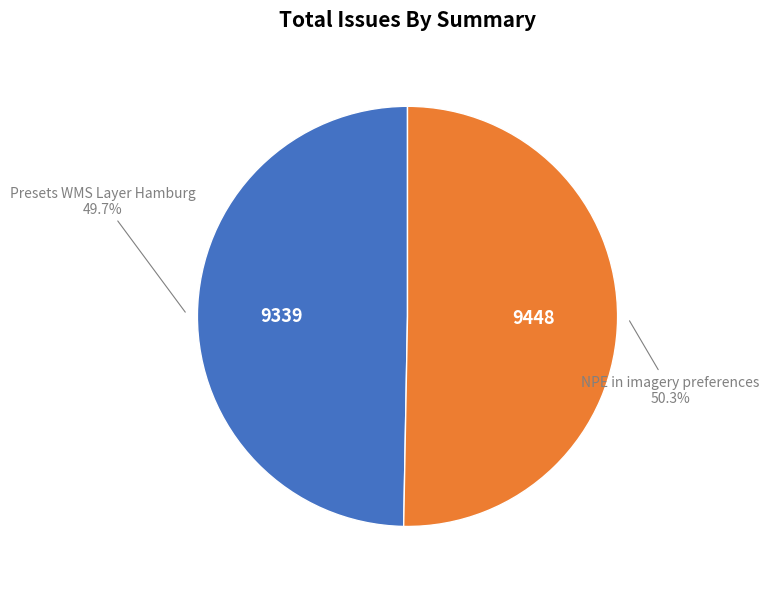

Does any single category account for the majority?

Yes